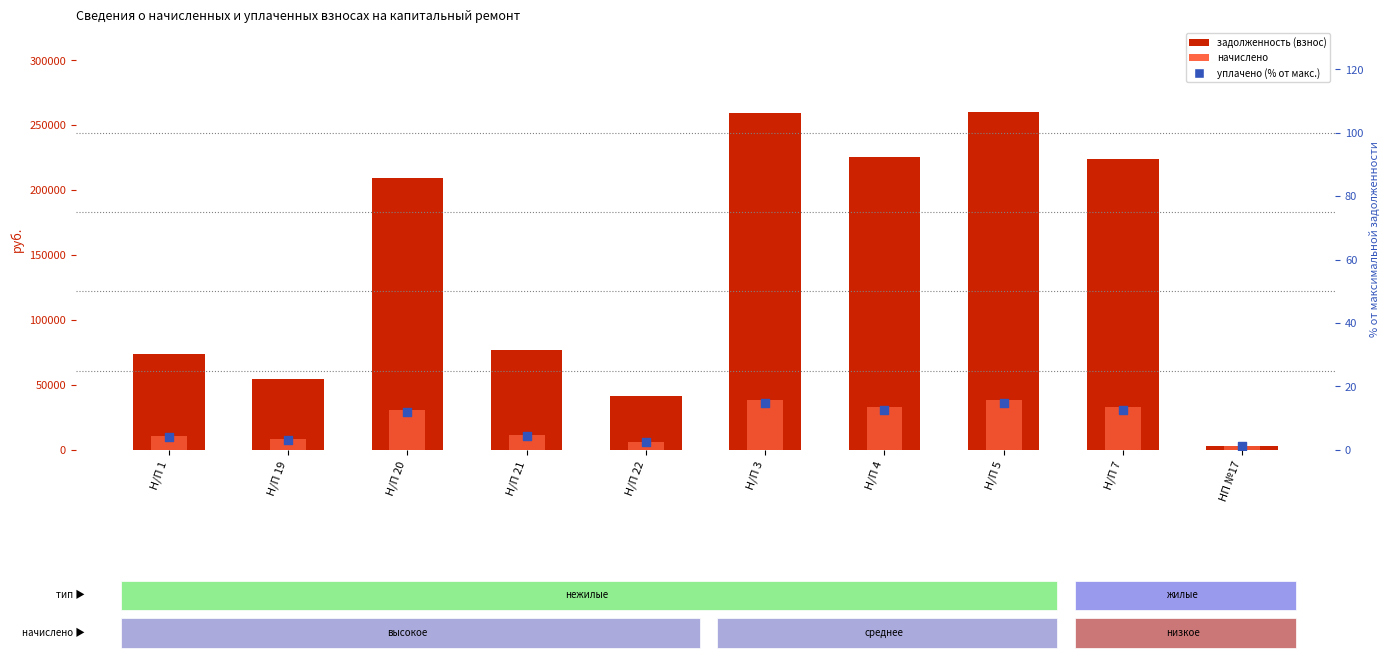

At which category is the sum across all series the highest?

Н/П 5